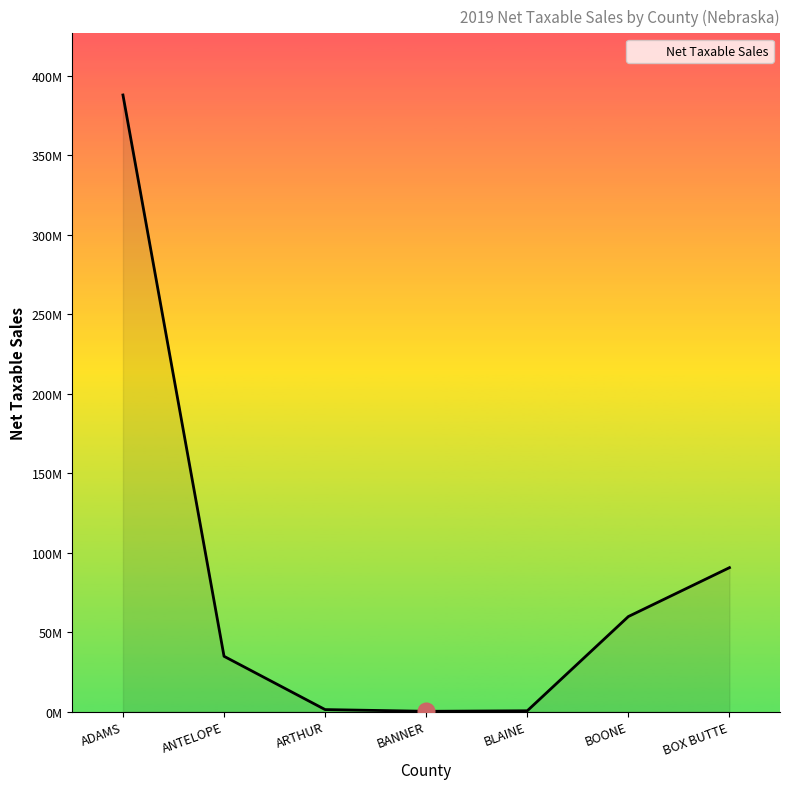

Is this an area chart (filled region under the line)?

Yes